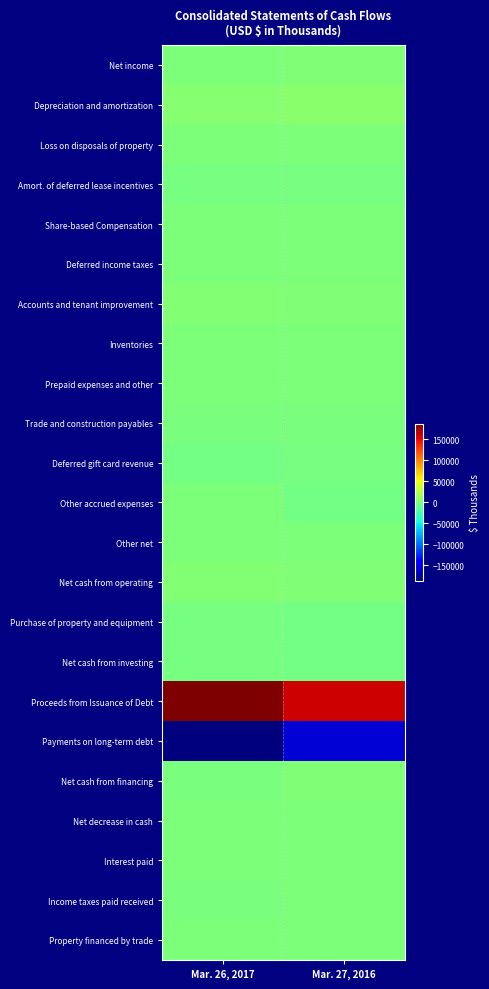

How many categories are shown in the chart?

2